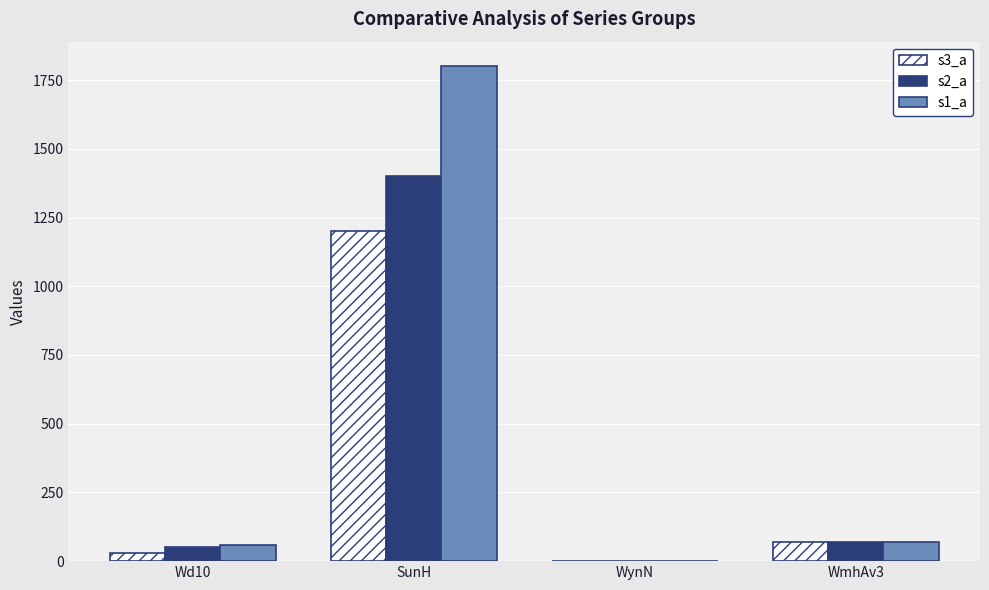

What is the sum of the s1_a values at SunH and WmhAv3?

1870.0